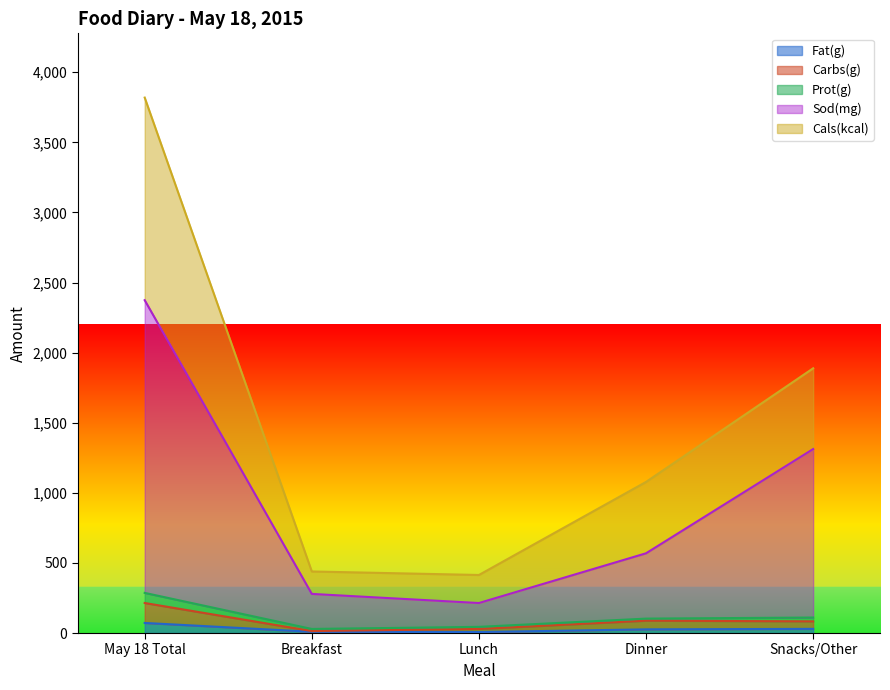

True or false: Sod(mg) has more than 1 interior local peaks.

False